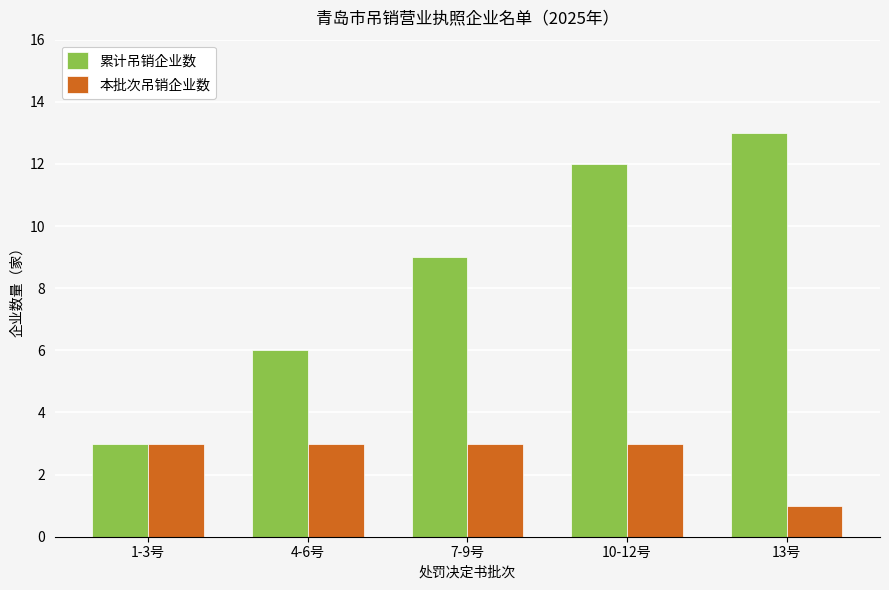

Rank the series by their maximum value, from lowest to highest.

本批次吊销企业数, 累计吊销企业数